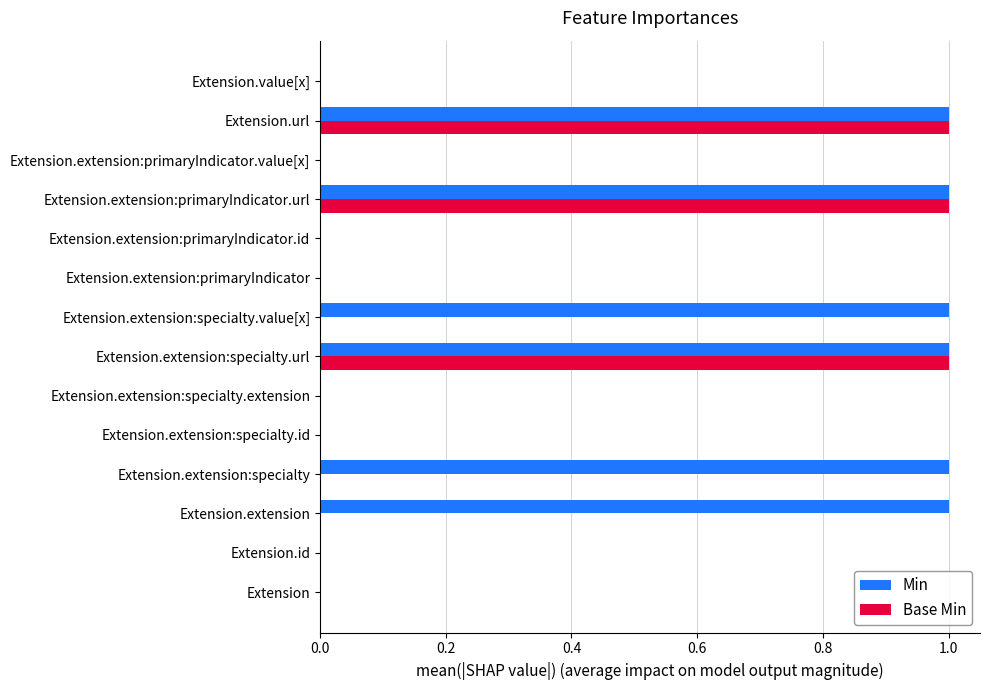

Which series has the largest total across all categories?

Min